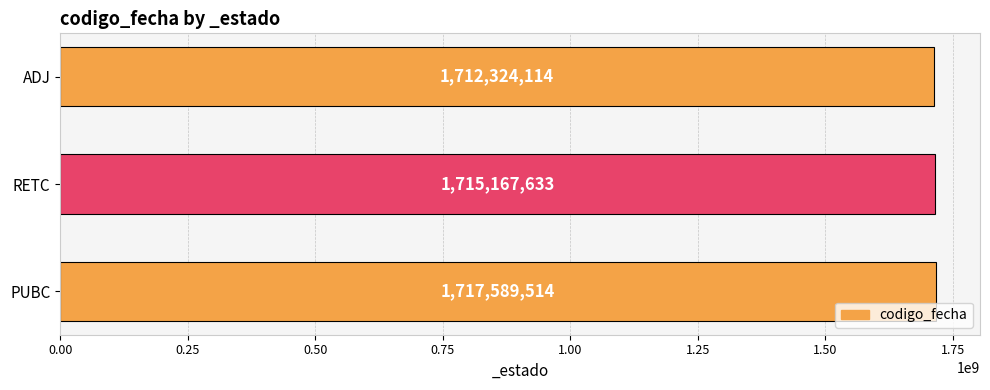

Are the bars horizontal?

Yes